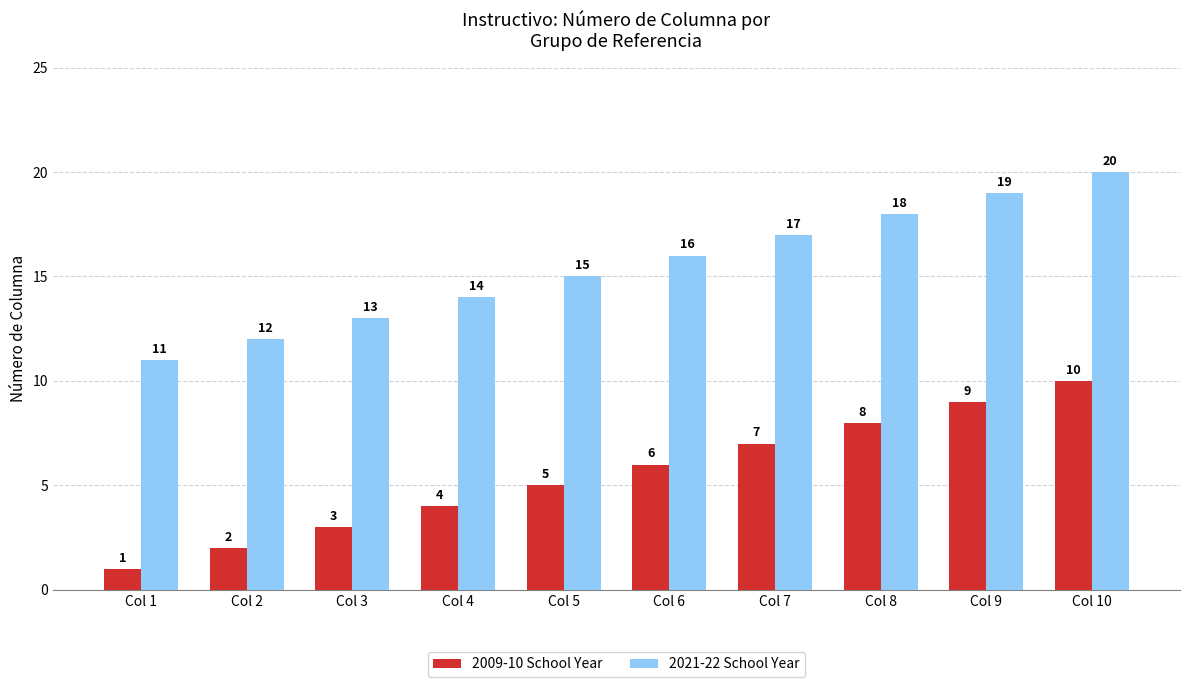

What is the difference between the 2021-22 School Year values at Col 7 and Col 4?

3